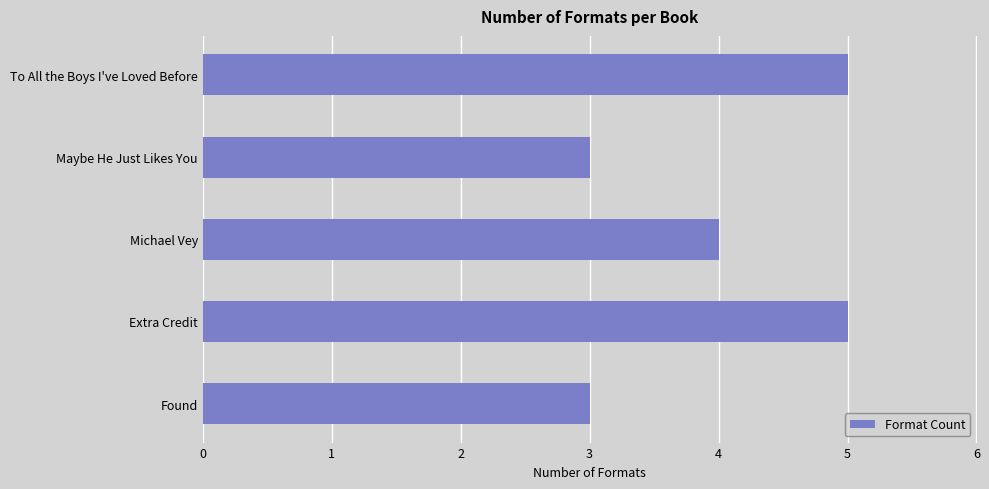

What is the ratio of the value at To All the Boys I've Loved Before to the value at Maybe He Just Likes You?

1.7